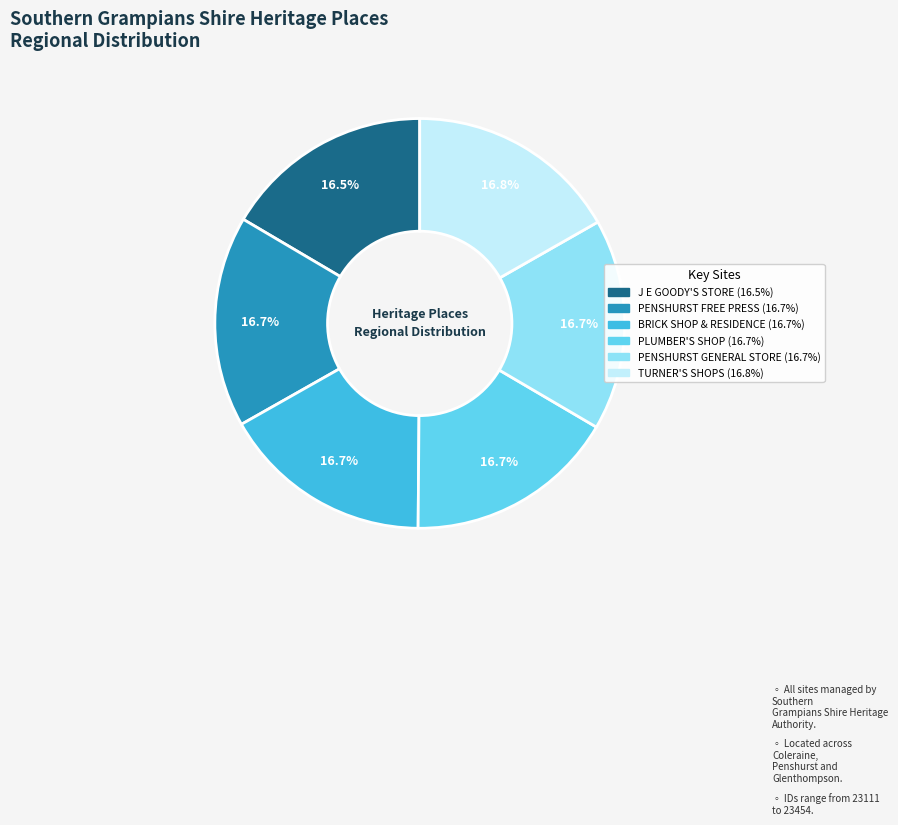

Is there any slice that represents more than half of the pie?

No